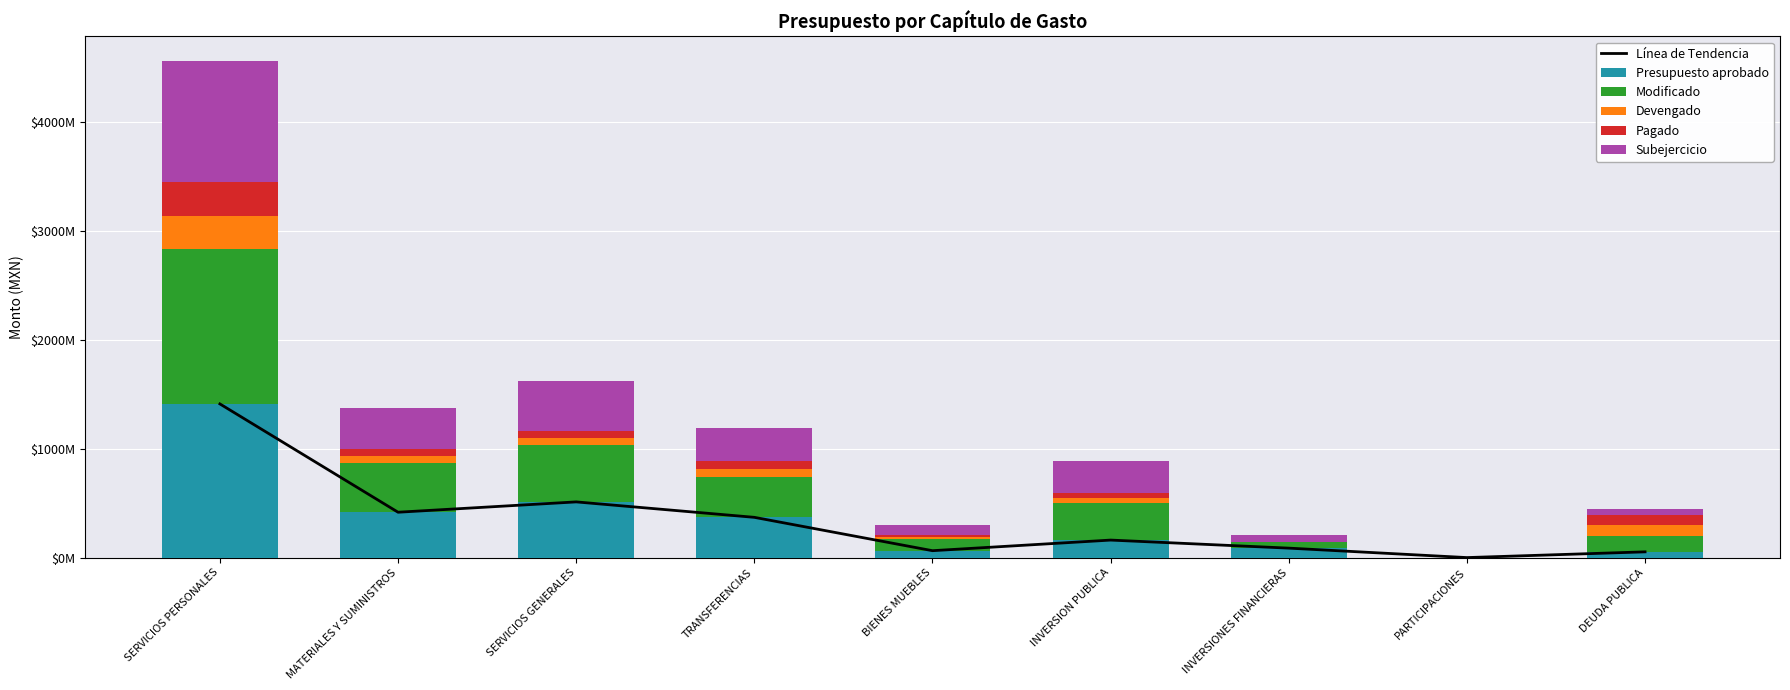

Reading right to left, list all the values displayed in this chart.

Línea de Tendencia: 52656581.0	0.0	86700527.0	160570878.1	63245089.3	369242439.1	510930478.3	416086938.1	1409806148.3
Presupuesto aprobado: 52656581.0	0.0	86700527.0	160570878.1	63245089.3	369242439.1	510930478.3	416086938.1	1409806148.3
Modificado: 146542962.0	0.0	59194443.0	337687072.0	108295102.0	374493341.0	522478619.0	447517746.0	1418368259.0
Devengado: 96739452.0	0.0	0.0	48297524.0	16176340.0	72134228.0	63082399.0	64891136.0	308170462.0
Pagado: 96265495.0	0.0	0.0	48297524.0	16176340.0	72134228.0	62945519.0	64891136.0	308170462.0
Subejercicio: 49803510.0	0.0	59194443.0	289389548.0	92118762.0	302359113.0	459396220.0	382626610.0	1110197797.0